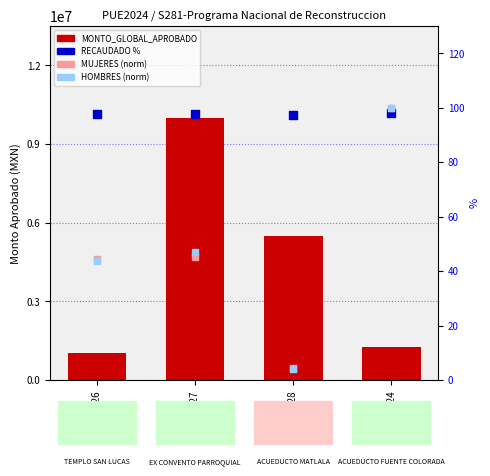

Which series has the largest total across all categories?

MONTO_GLOBAL_APROBADO